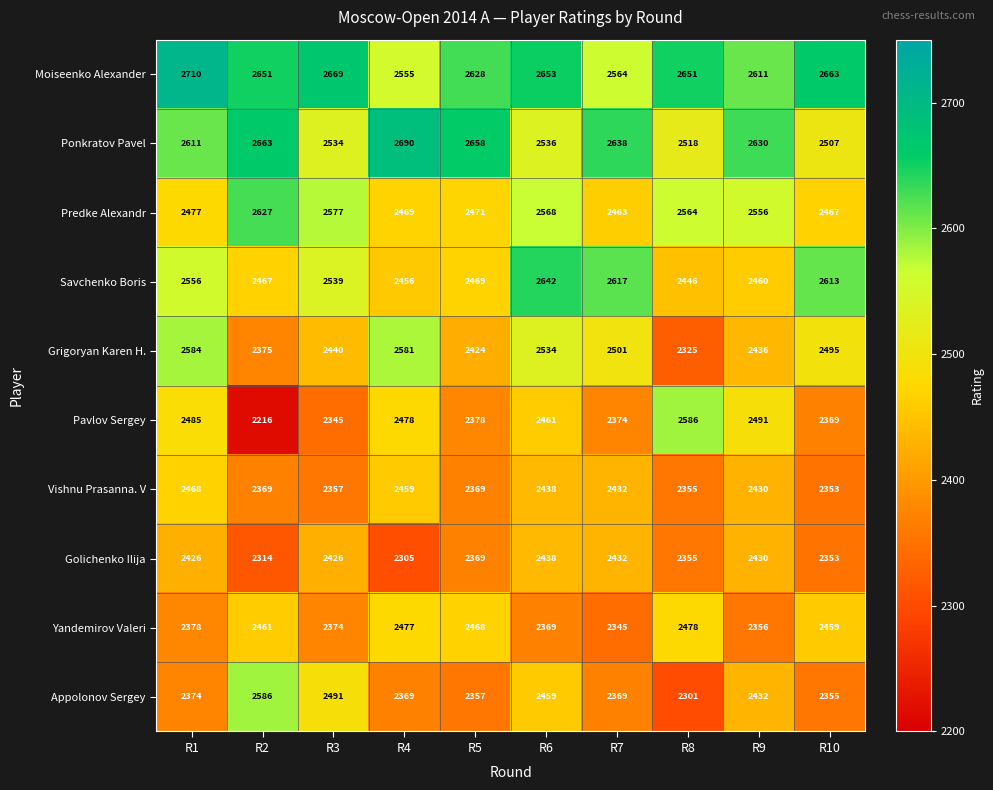

How many distinct data groups are displayed?

10